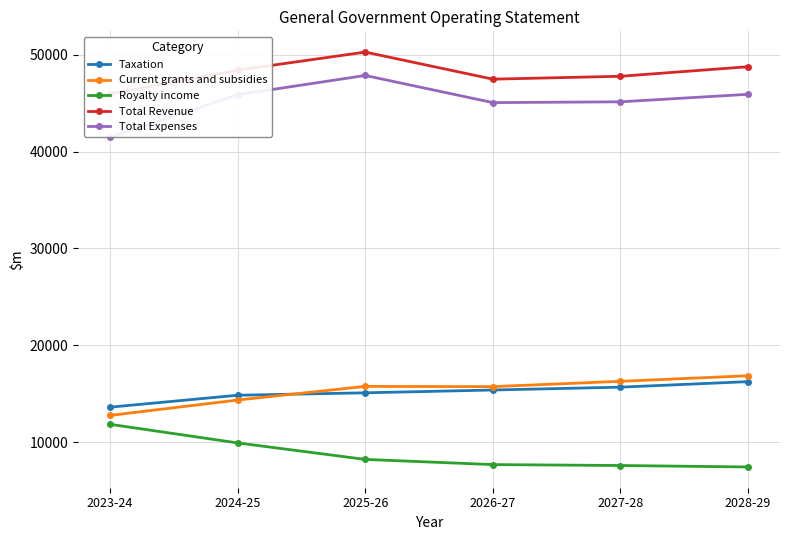

What are all the series names shown in the legend?

Taxation, Current grants and subsidies, Royalty income, Total Revenue, Total Expenses